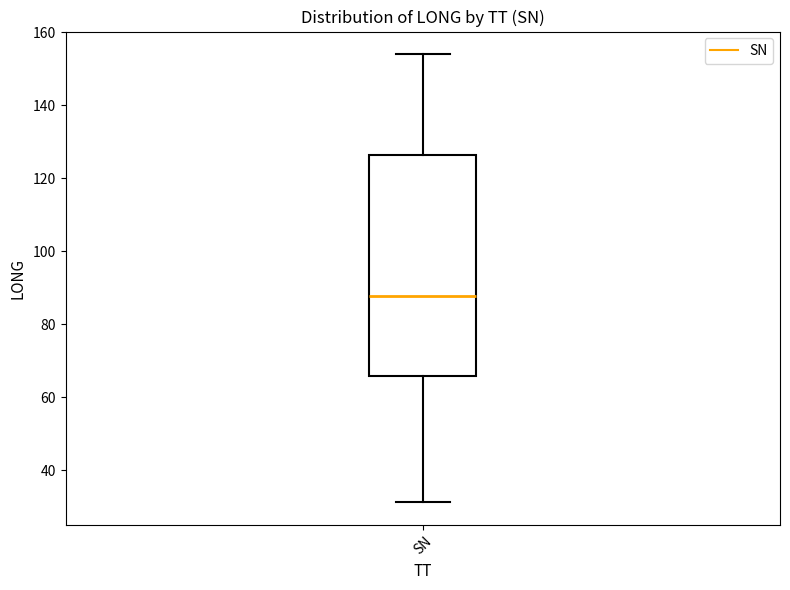

Where is the upper edge of the box for SN on the y-axis? The values are not printed on the chart, so give them approximately, as read against the axis.

126